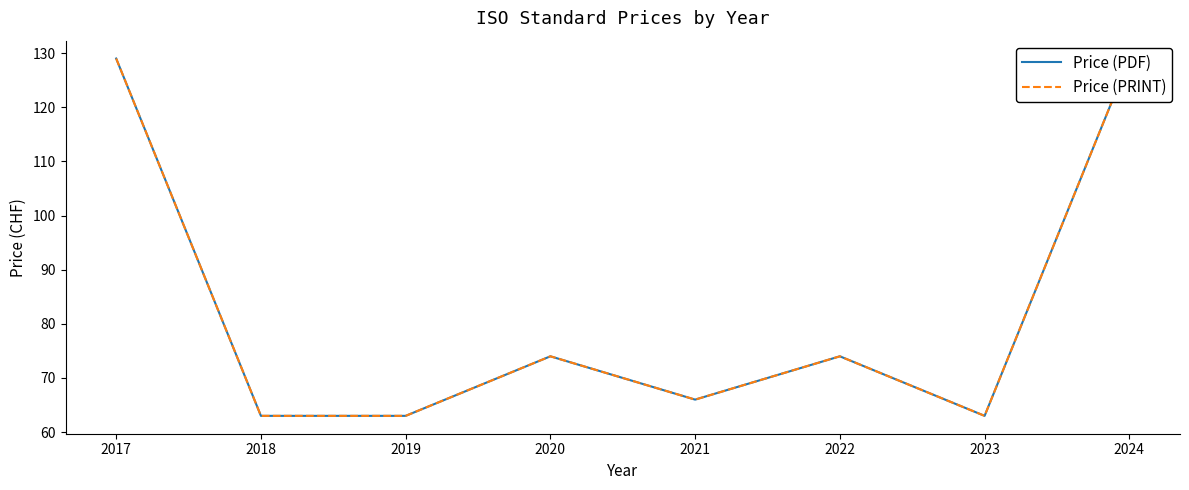

True or false: Price (PRINT) and Price (PDF) cross at least once.

False